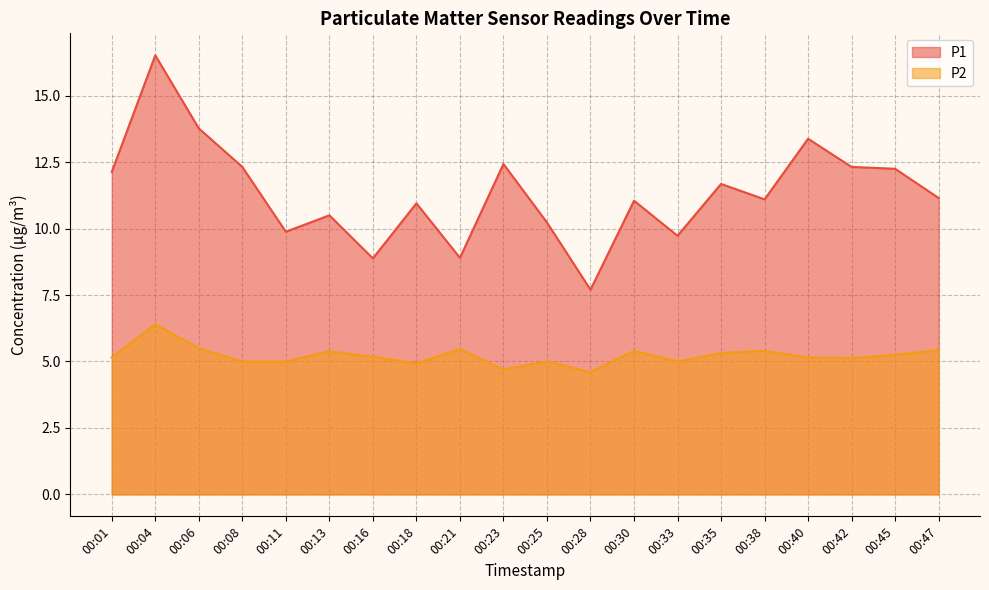

Does the chart have visible grid lines?

Yes